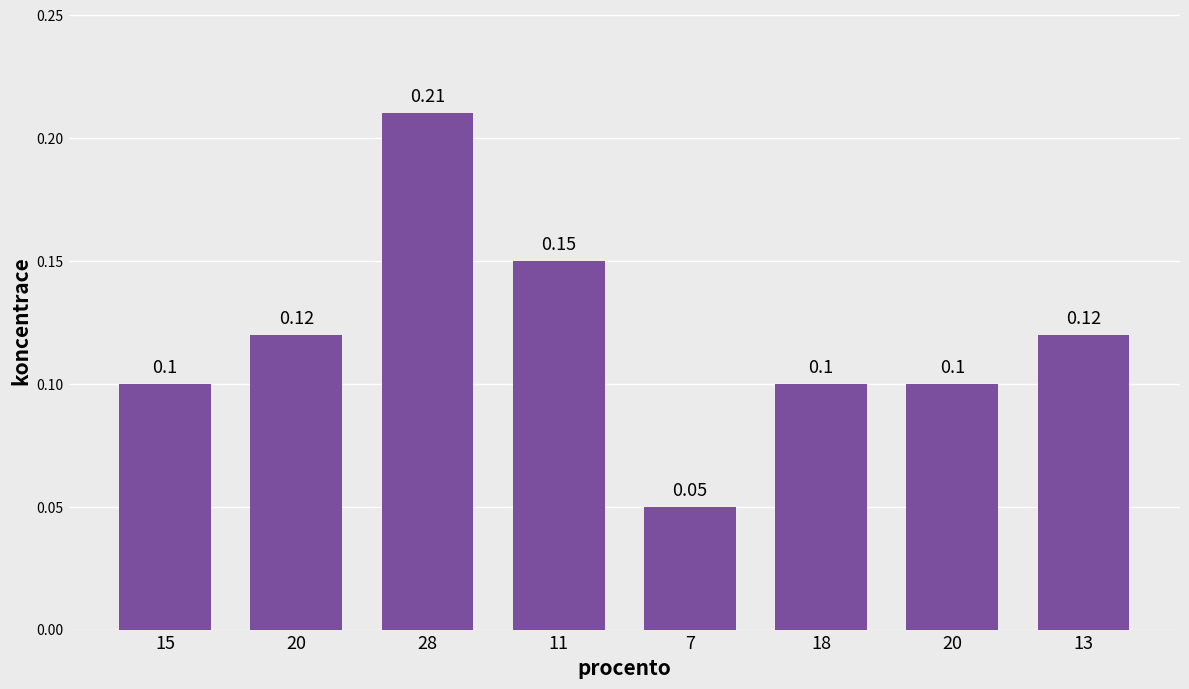

What is the average value?

0.1